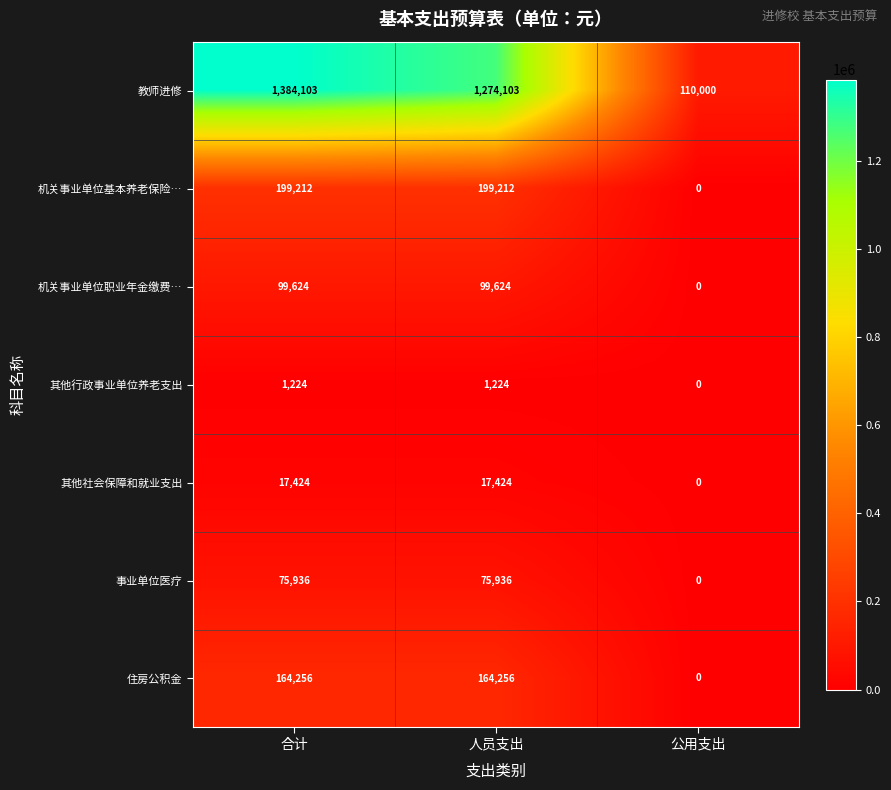

Count the 事业单位医疗 values in the range 0 to 75936.

3